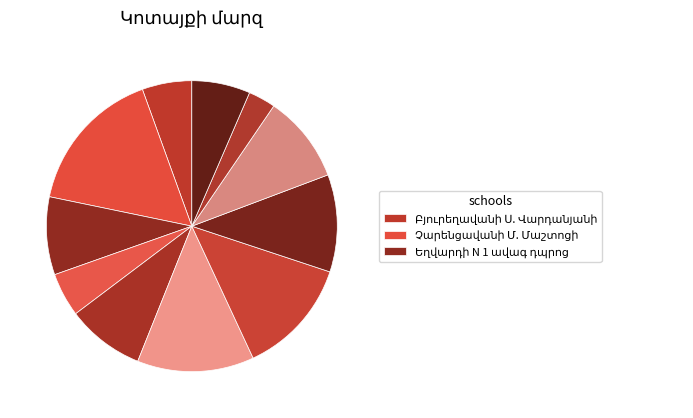

To the nearest percent, what percentage of the pie is Գառնիի Ատոմի անվան N 2?

5%